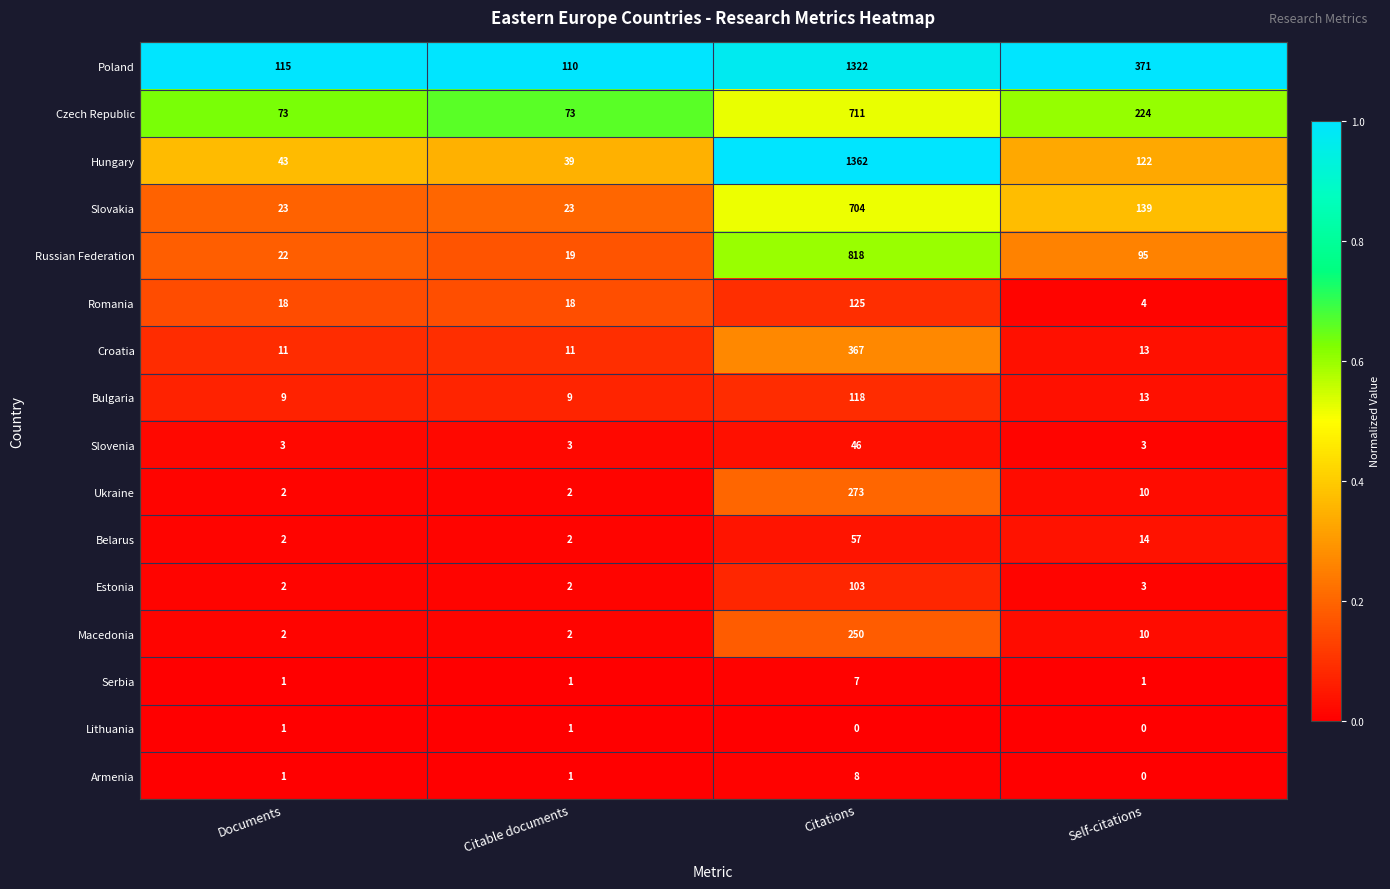

What is the maximum value for Slovenia?

46